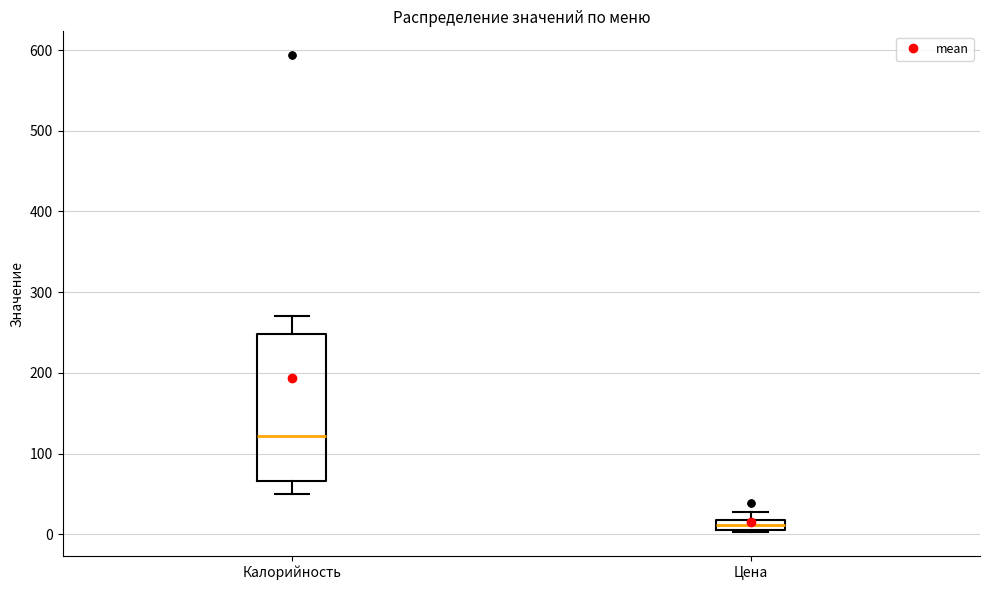

Which box's median line is the highest?

Калорийность